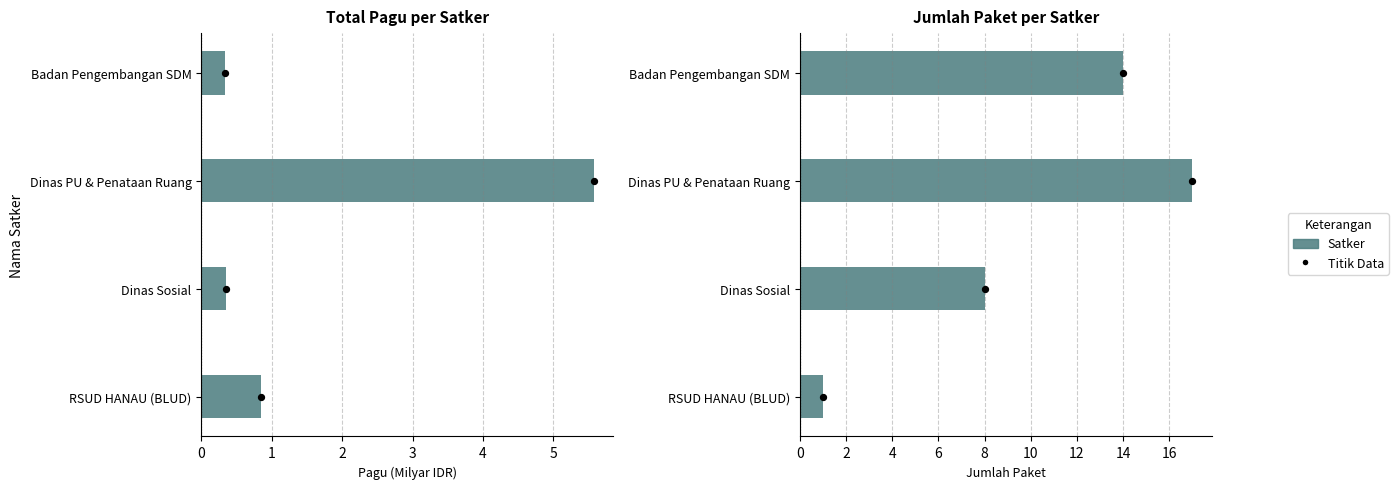

Which series has the largest total across all categories?

Jumlah Paket